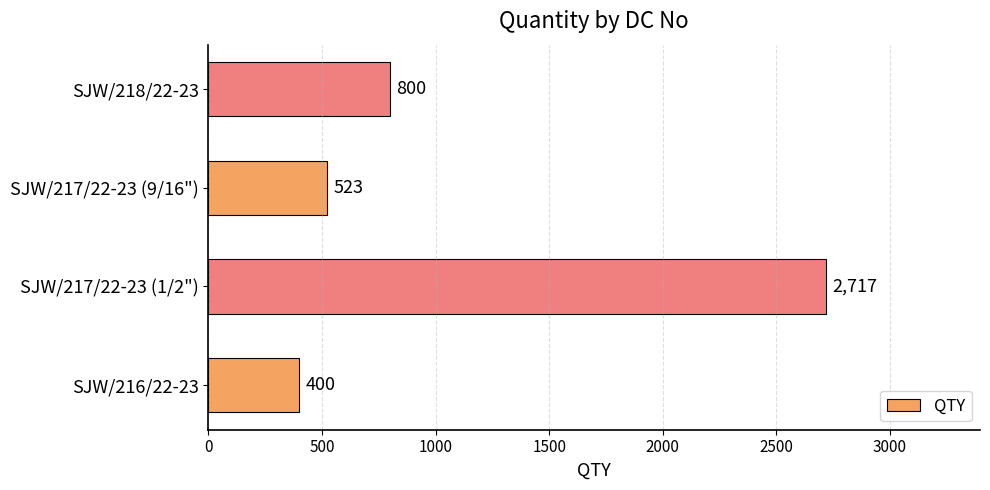

What is the difference between the values at SJW/218/22-23 and SJW/216/22-23?

400